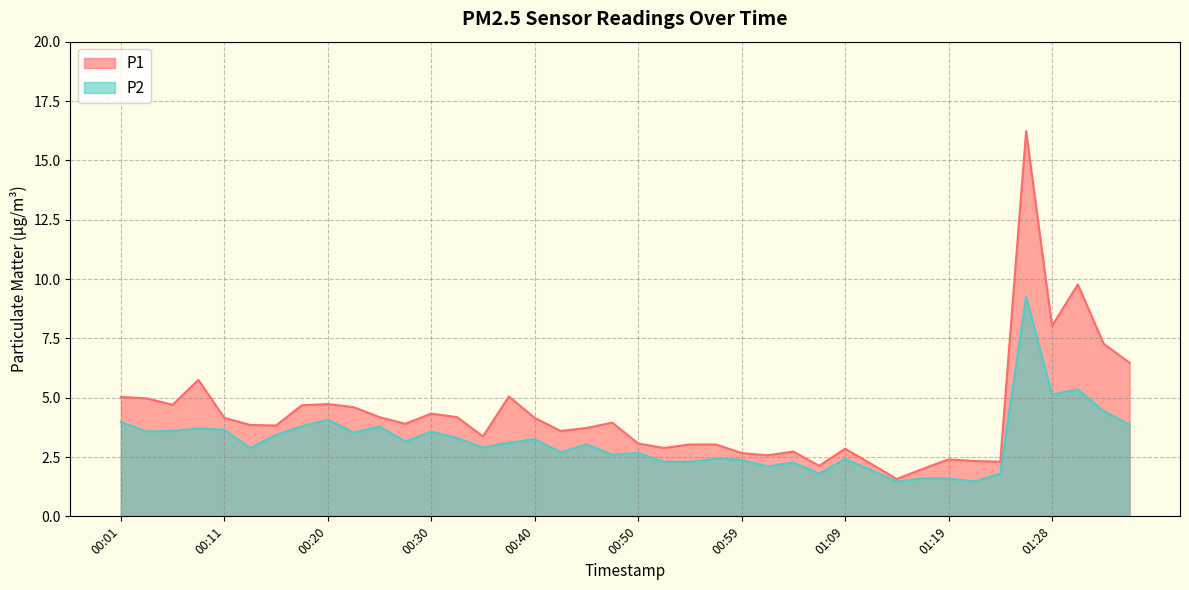

At which category does P1 reach its first local valley?

00:06